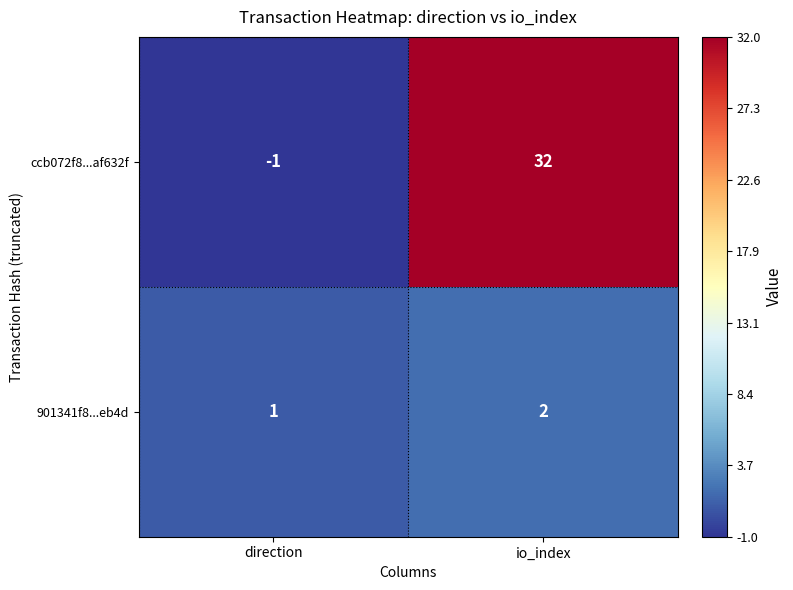

Which label corresponds to the smallest value in the chart?

direction